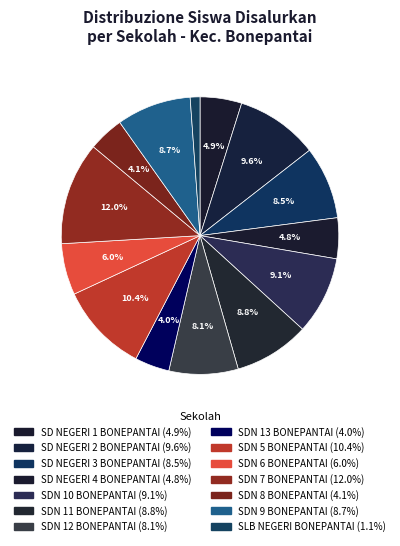

Does SD NEGERI 4 BONEPANTAI represent more than half of the total?

No